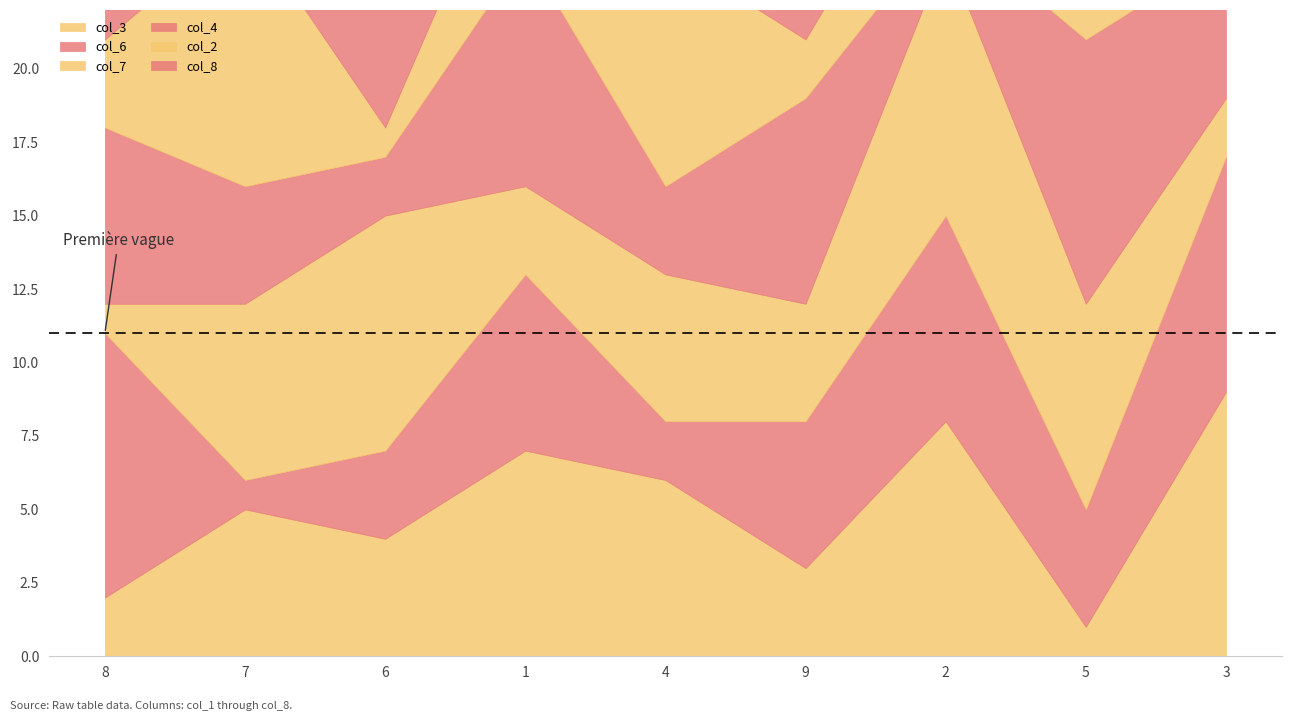

How many data points does each series have?

9